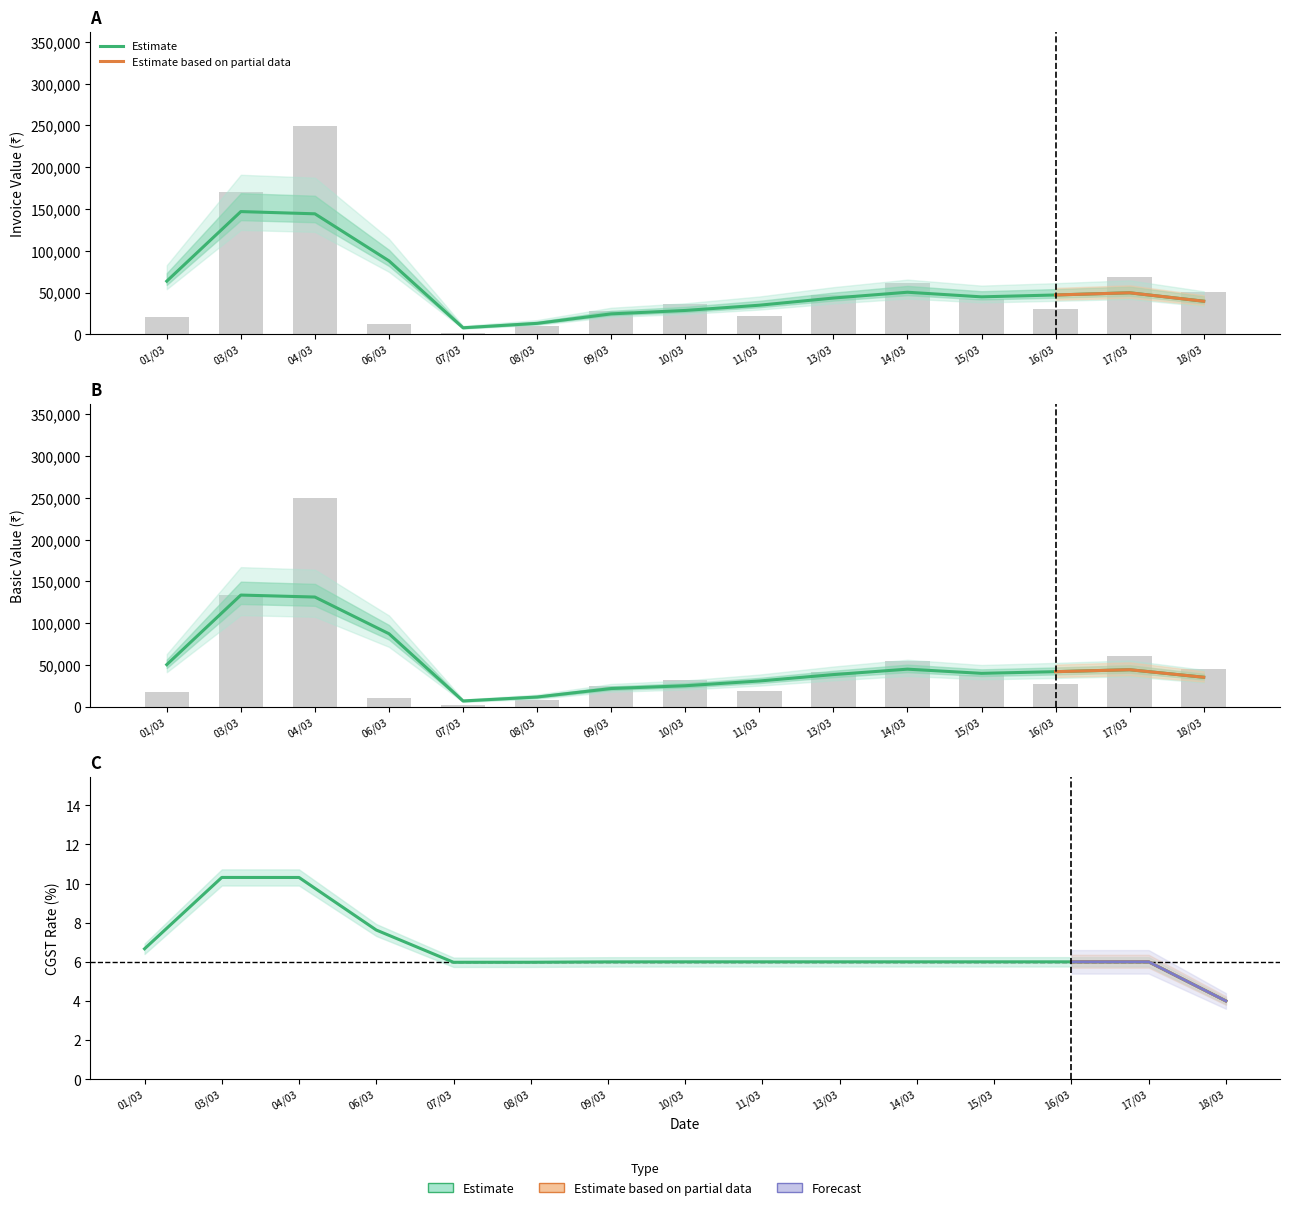

What is the difference between the maximum and second lowest values in the OP CGST series?

240315